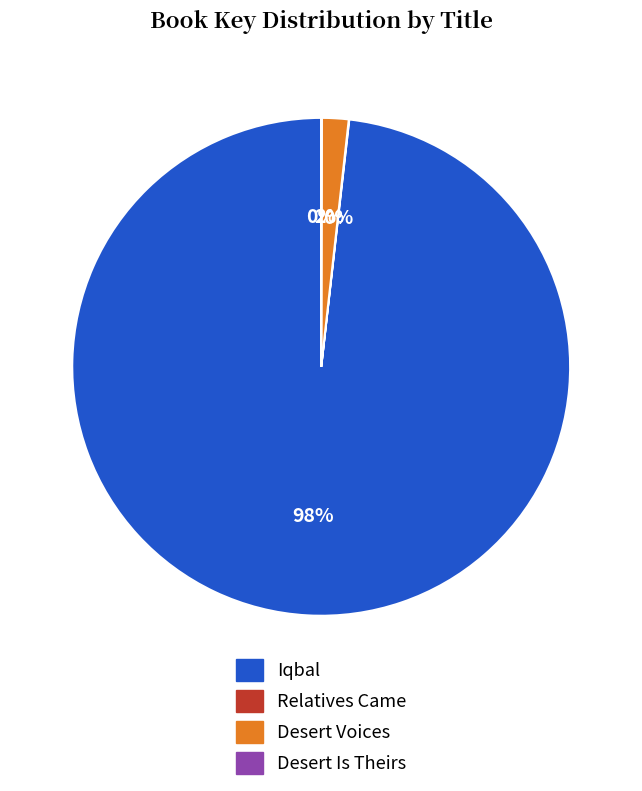

Is the sum of Desert Voices and Iqbal greater than half?

Yes